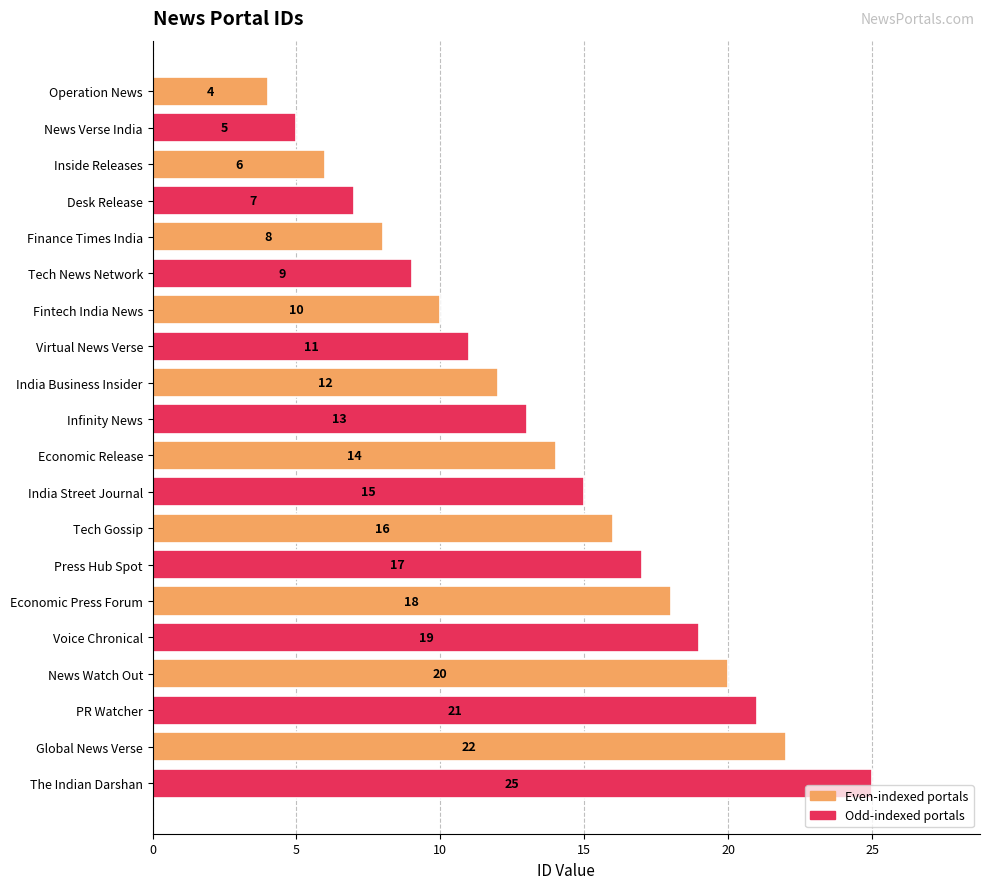

What is the approximate value at Infinity News?

13